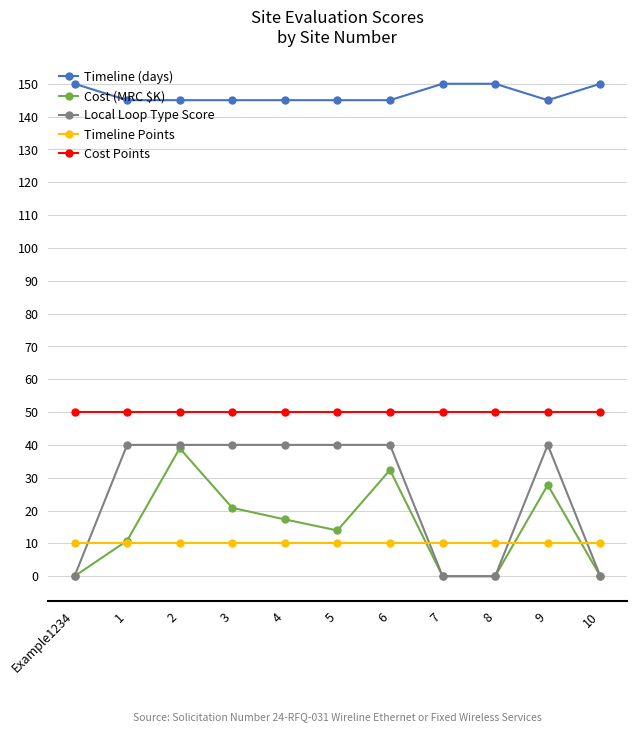

The Timeline Points series shows 3.0 at 7. True or false?

False